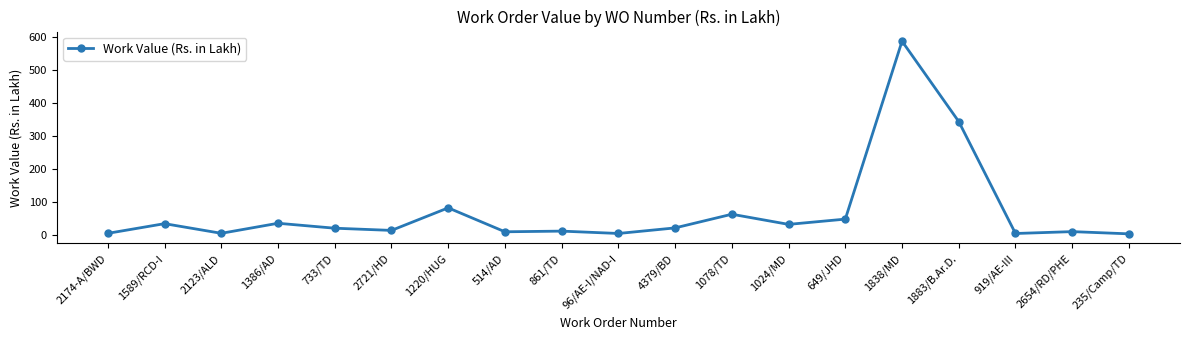

Does the chart have visible grid lines?

No